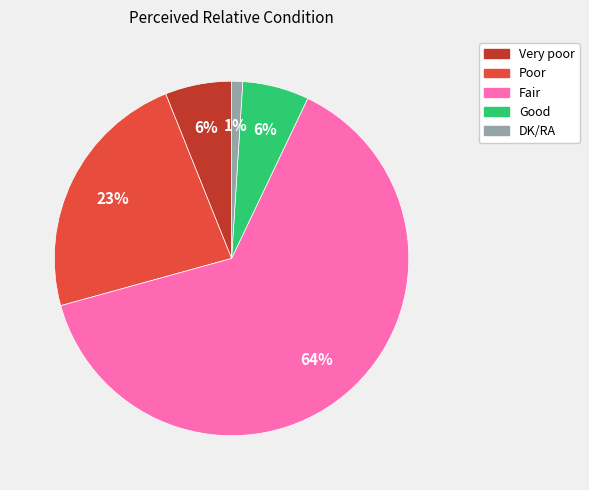

Approximately how many times larger is the value at Good compared to Very poor?

1.0